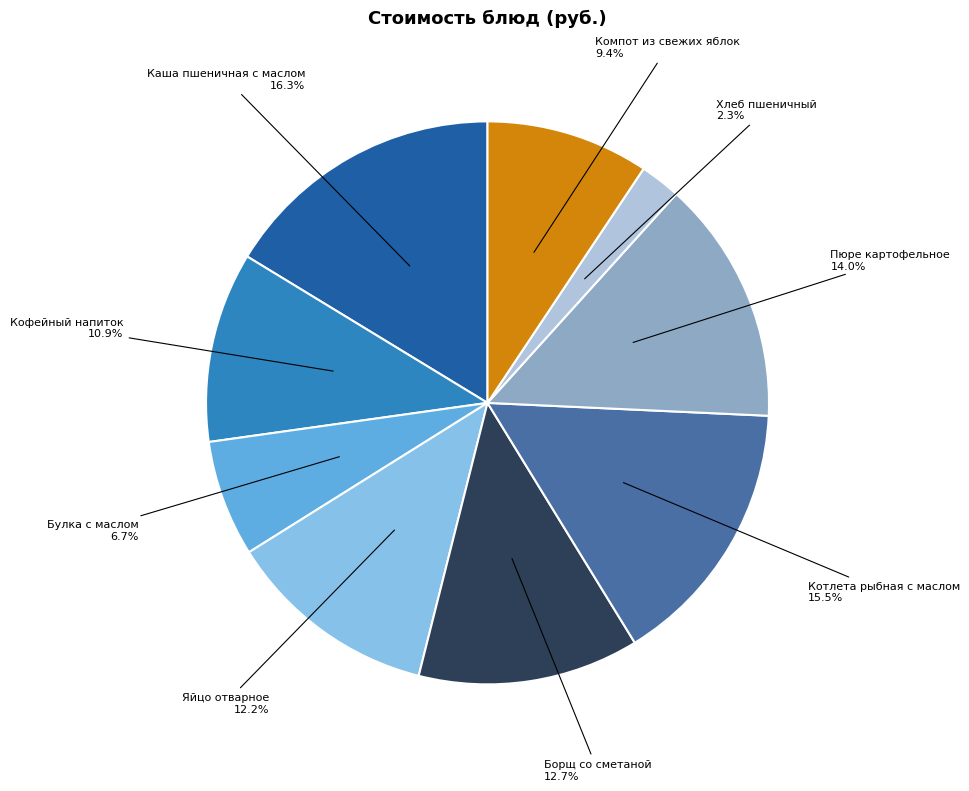

The Пюре картофельное slice represents 22% of the pie. True or false?

False